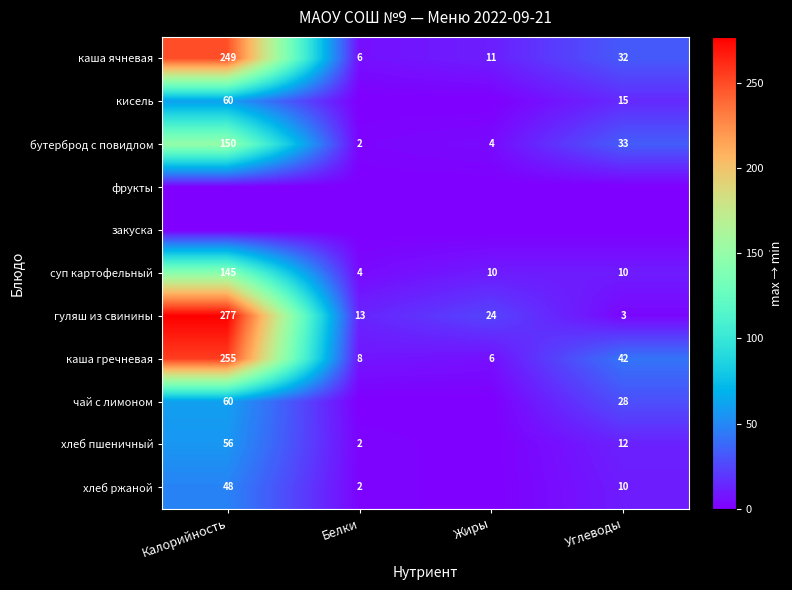

What is the total value across all series at Углеводы?

185